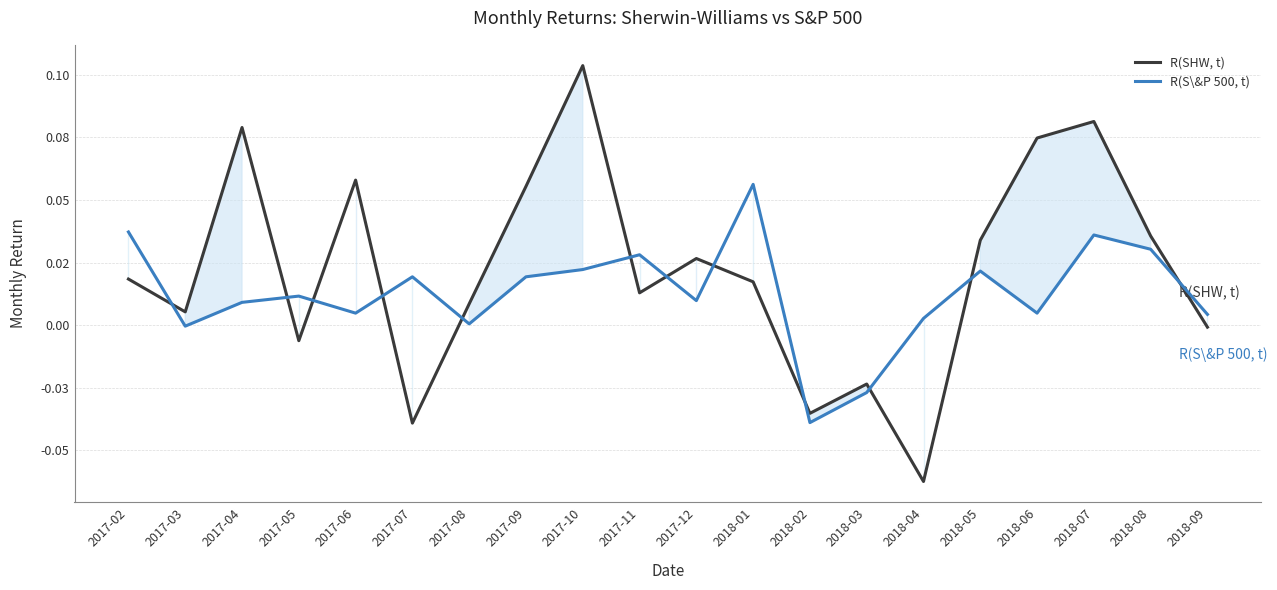

List the labels in order of R(S\&P 500, t) value, smallest first.

2018-02, 2018-03, 2017-03, 2017-08, 2018-04, 2018-09, 2017-06, 2018-06, 2017-04, 2017-12, 2017-05, 2017-07, 2017-09, 2018-05, 2017-10, 2017-11, 2018-08, 2018-07, 2017-02, 2018-01